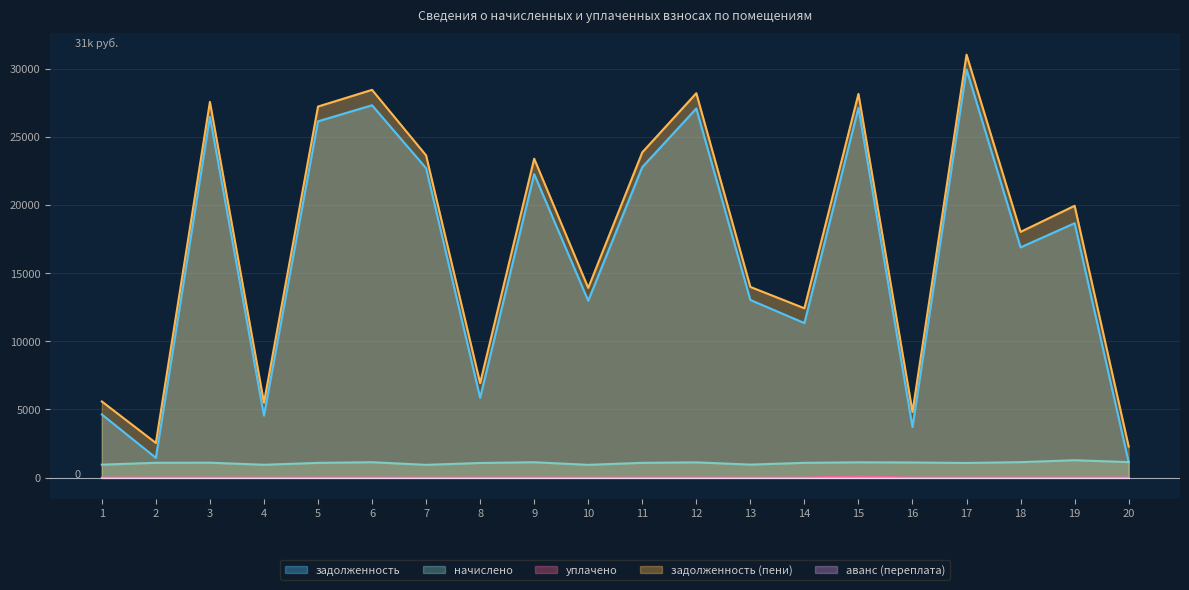

Where is the first local minimum for задолженность (пени)?

2